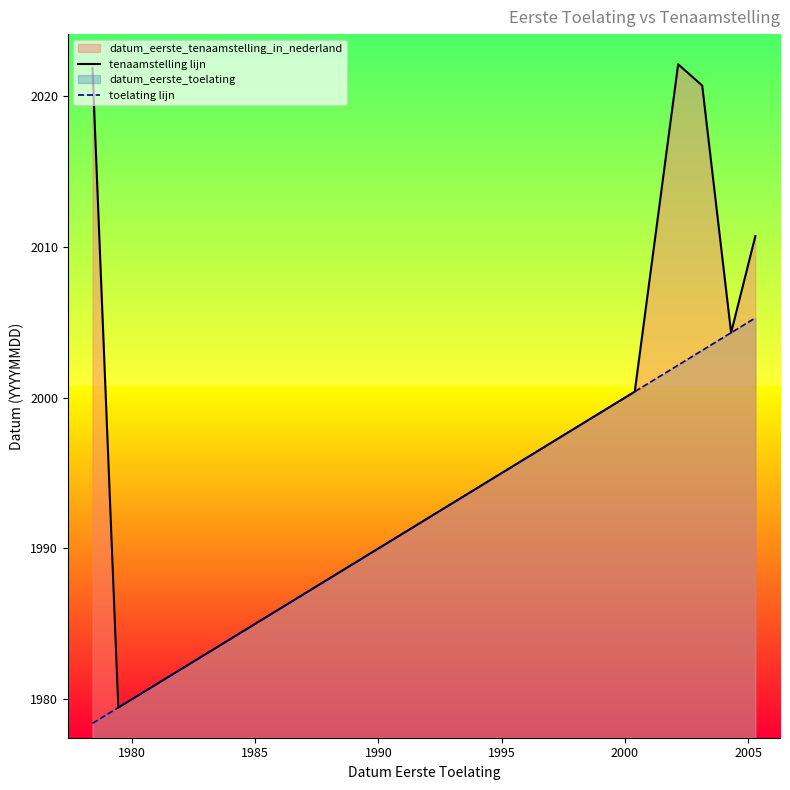

Rank the series by their maximum value, from highest to lowest.

tenaamstelling lijn, toelating lijn